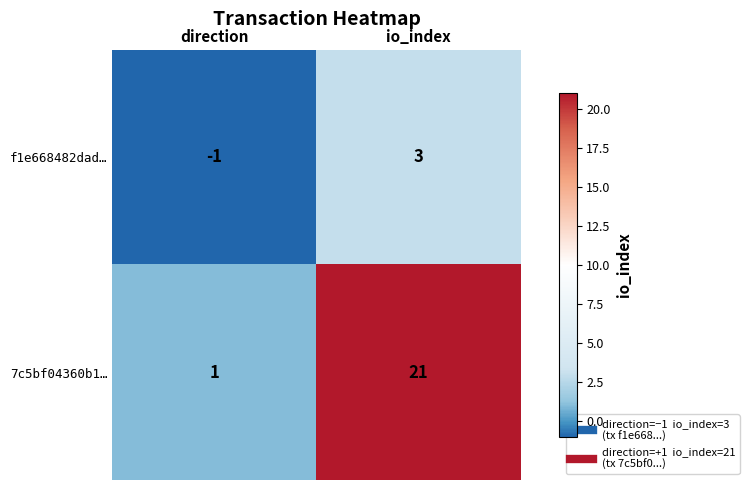

Rank the series at io_index from highest to lowest value.

7c5bf04360b1…, f1e668482dad…